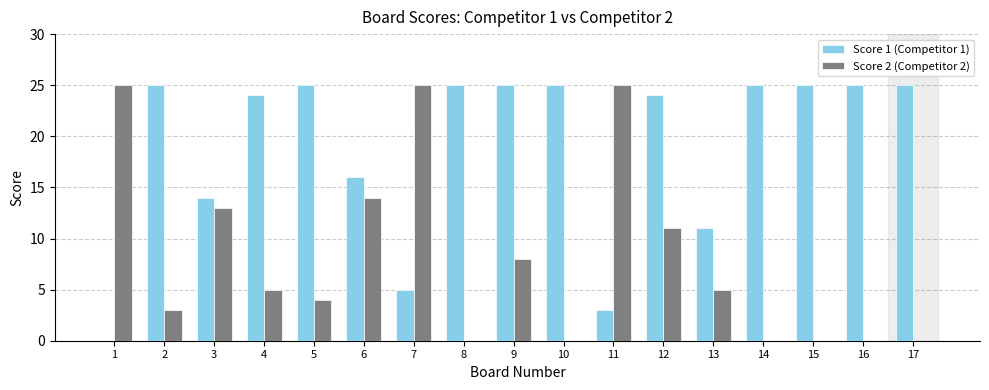

Which series has the largest total across all categories?

Score 1 (Competitor 1)